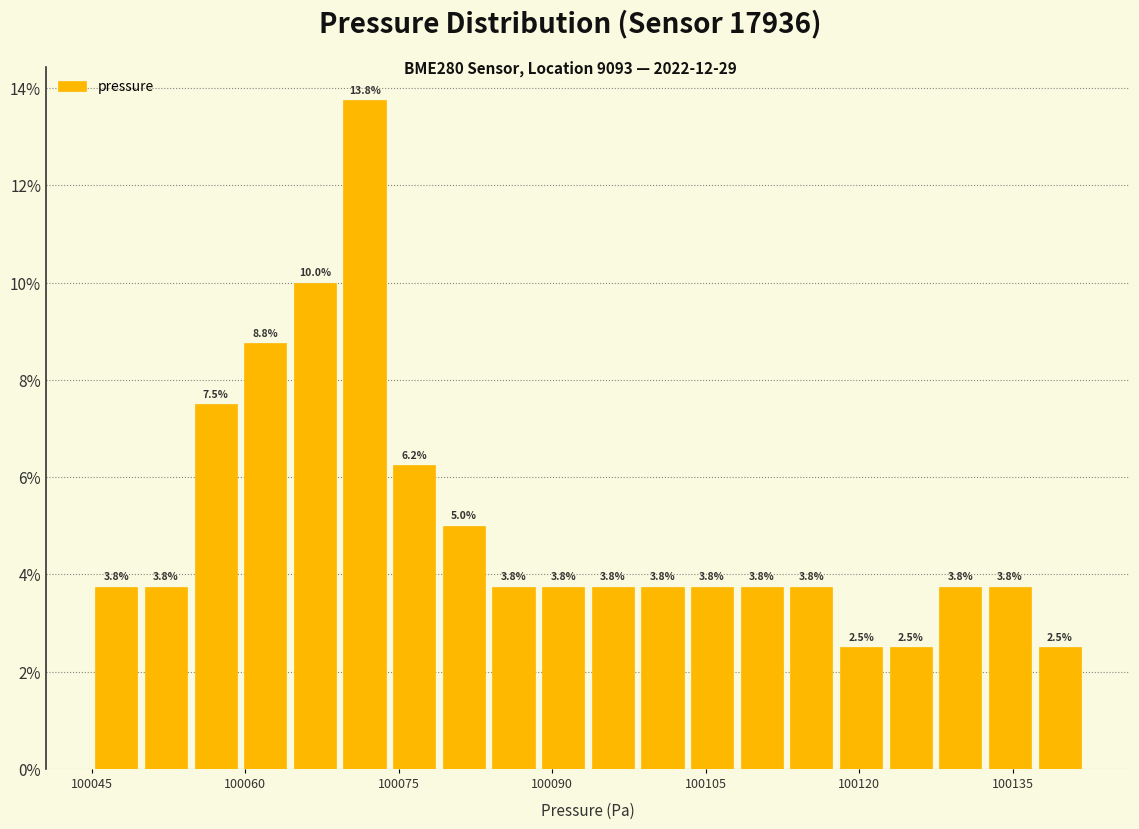

Read against the x-axis, roughly where is the centre of the tallest bar?

100072